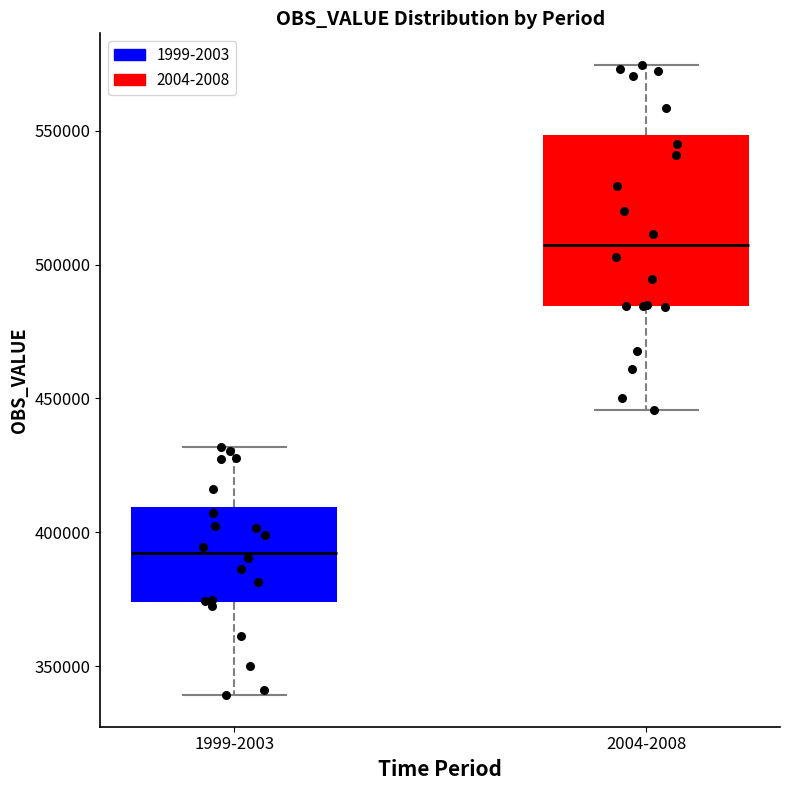

Comparing the boxes themselves (not the whiskers), which one is the tallest?

2004-2008